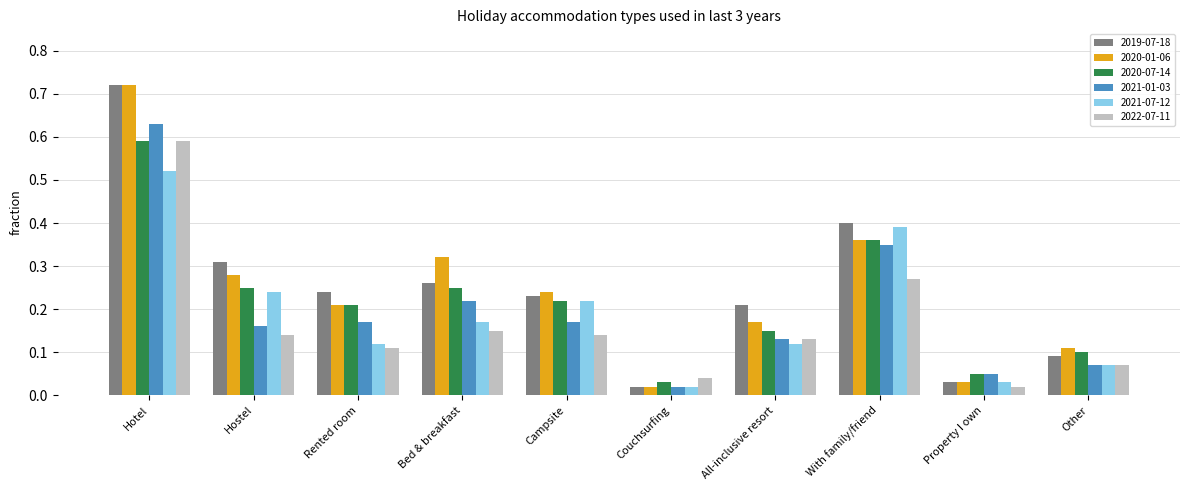

True or false: 2022-07-11 has a value of 0.1 at Couchsurfing.

False